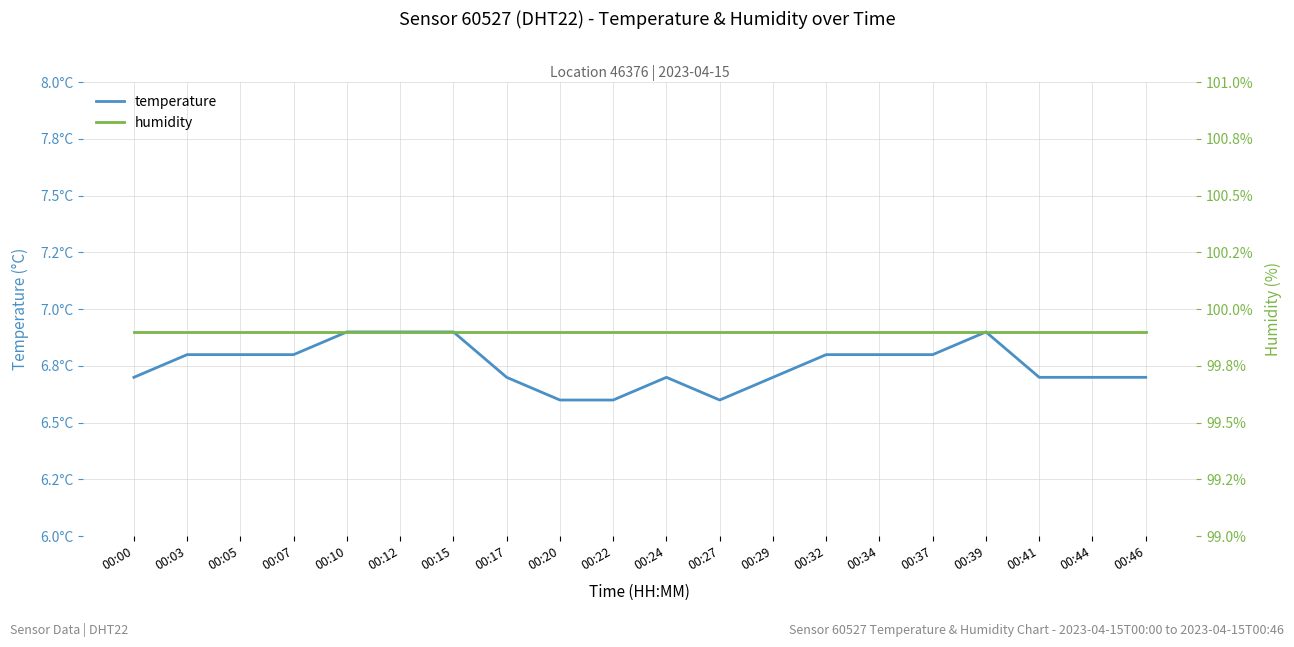

What is the greatest value displayed?

99.9